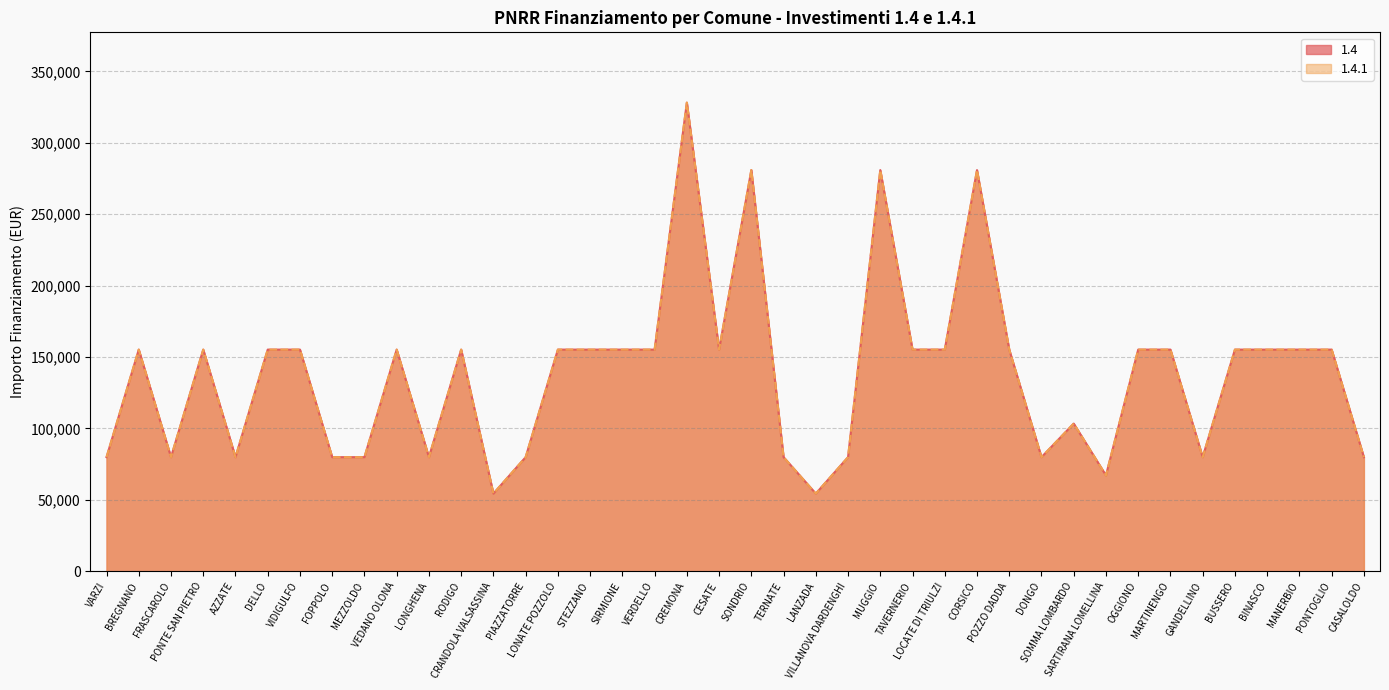

Reading right to left, extract all data points from this chart.

1.4: CASALOLDO=79922	PONTOGLIO=155234	MANERBIO=155234	BINASCO=155234	BUSSERO=155234	GANDELLINO=79922	MARTINENGO=155234	OGGIONO=155234	SARTIRANA LOMELLINA=67167	SOMMA LOMBARDO=103444	DONGO=79922	POZZO DADDA=155234	CORSICO=280932	LOCATE DI TRIULZI=155234	TAVERNERIO=155234	MUGGIO=280932	VILLANOVA DARDENGHI=79922	LANZADA=54412	TERNATE=79922	SONDRIO=280932	CESATE=155234	CREMONA=328160	VERDELLO=155234	SIRMIONE=155234	STEZZANO=155234	LONATE POZZOLO=155234	PIAZZATORRE=79922	CRANDOLA VALSASSINA=54412	RODIGO=155234	LONGHENA=79922	VEDANO OLONA=155234	MEZZOLDO=79922	FOPPOLO=79922	VIDIGULFO=155234	DELLO=155234	AZZATE=79922	PONTE SAN PIETRO=155234	FRASCAROLO=79922	BREGNANO=155234	VARZI=79922
1.4.1: CASALOLDO=79922	PONTOGLIO=155234	MANERBIO=155234	BINASCO=155234	BUSSERO=155234	GANDELLINO=79922	MARTINENGO=155234	OGGIONO=155234	SARTIRANA LOMELLINA=67167	SOMMA LOMBARDO=103444	DONGO=79922	POZZO DADDA=155234	CORSICO=280932	LOCATE DI TRIULZI=155234	TAVERNERIO=155234	MUGGIO=280932	VILLANOVA DARDENGHI=79922	LANZADA=54412	TERNATE=79922	SONDRIO=280932	CESATE=155234	CREMONA=328160	VERDELLO=155234	SIRMIONE=155234	STEZZANO=155234	LONATE POZZOLO=155234	PIAZZATORRE=79922	CRANDOLA VALSASSINA=54412	RODIGO=155234	LONGHENA=79922	VEDANO OLONA=155234	MEZZOLDO=79922	FOPPOLO=79922	VIDIGULFO=155234	DELLO=155234	AZZATE=79922	PONTE SAN PIETRO=155234	FRASCAROLO=79922	BREGNANO=155234	VARZI=79922